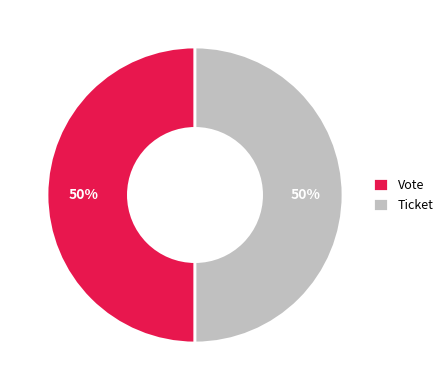

To the nearest percent, what is the average slice percentage?

50%